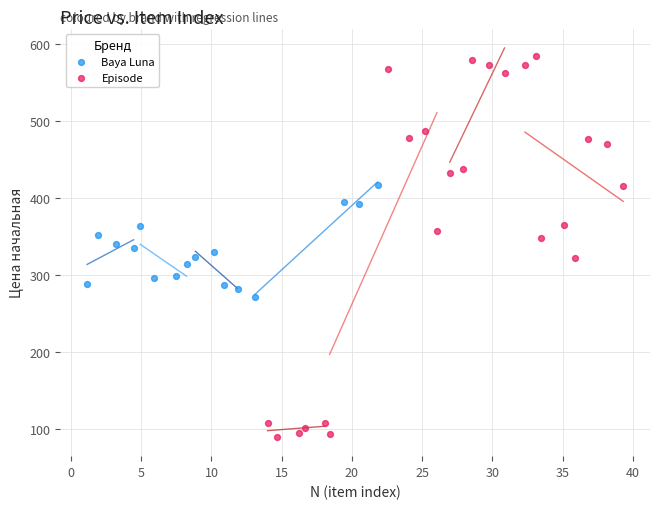

Which series reaches the maximum Y coordinate?

Еpisode